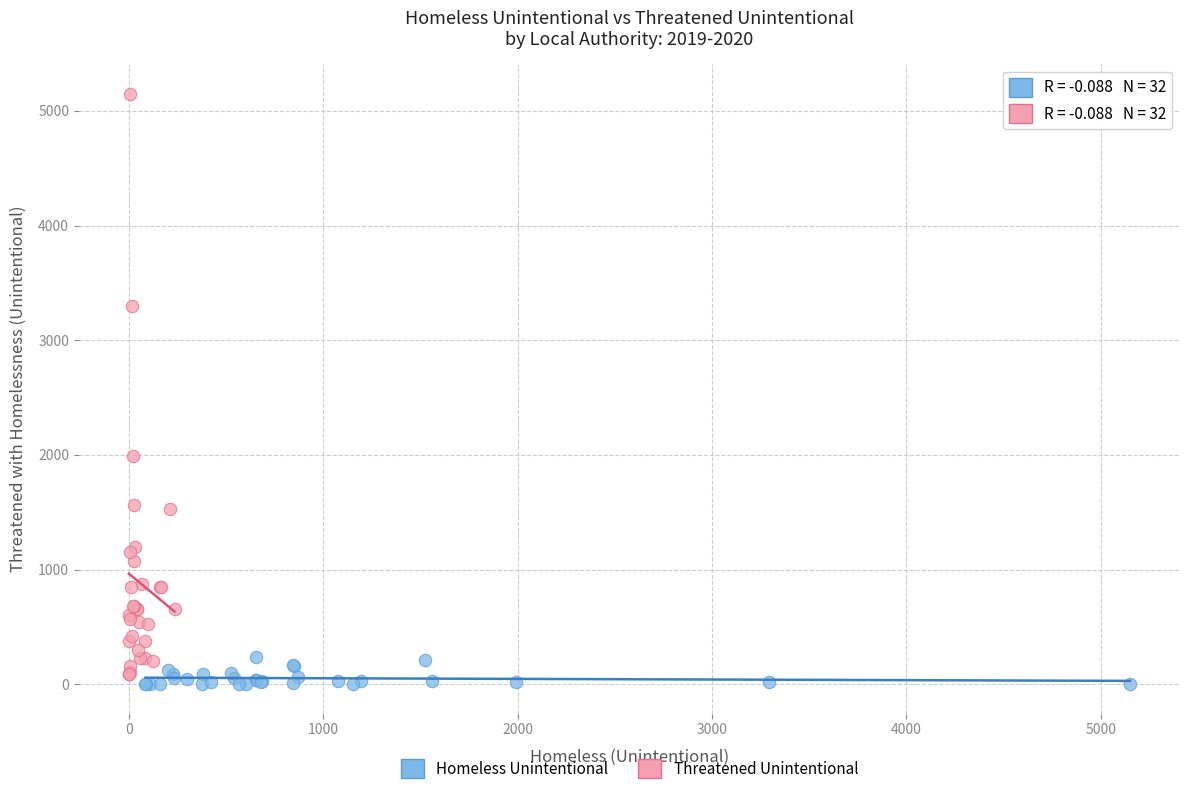

Which series has the widest spread of Y values?

Threatened Unintentional